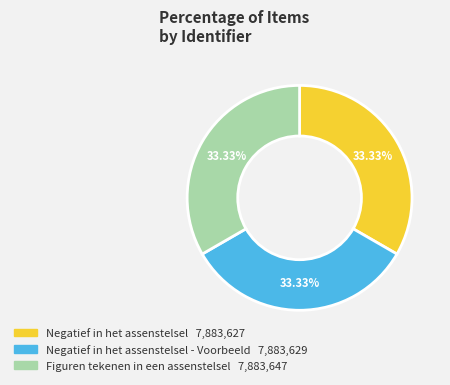

Is there any slice that represents more than half of the pie?

No